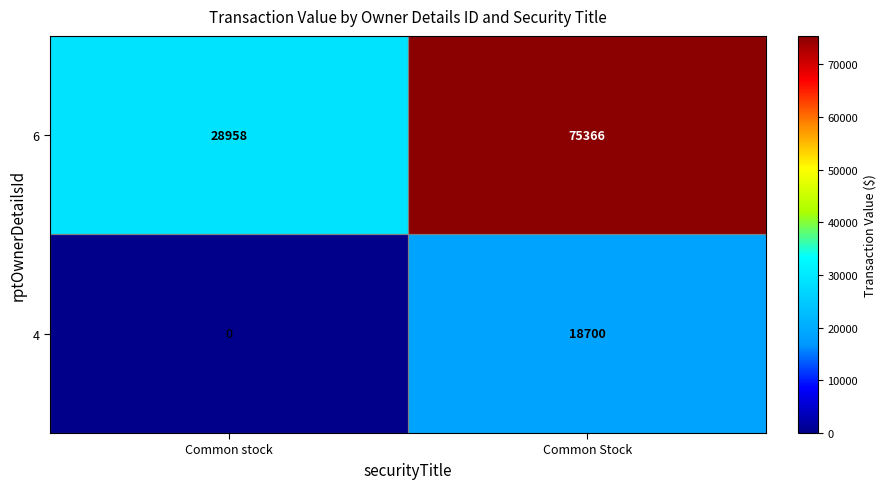

At which category is the sum across all series the highest?

Common Stock